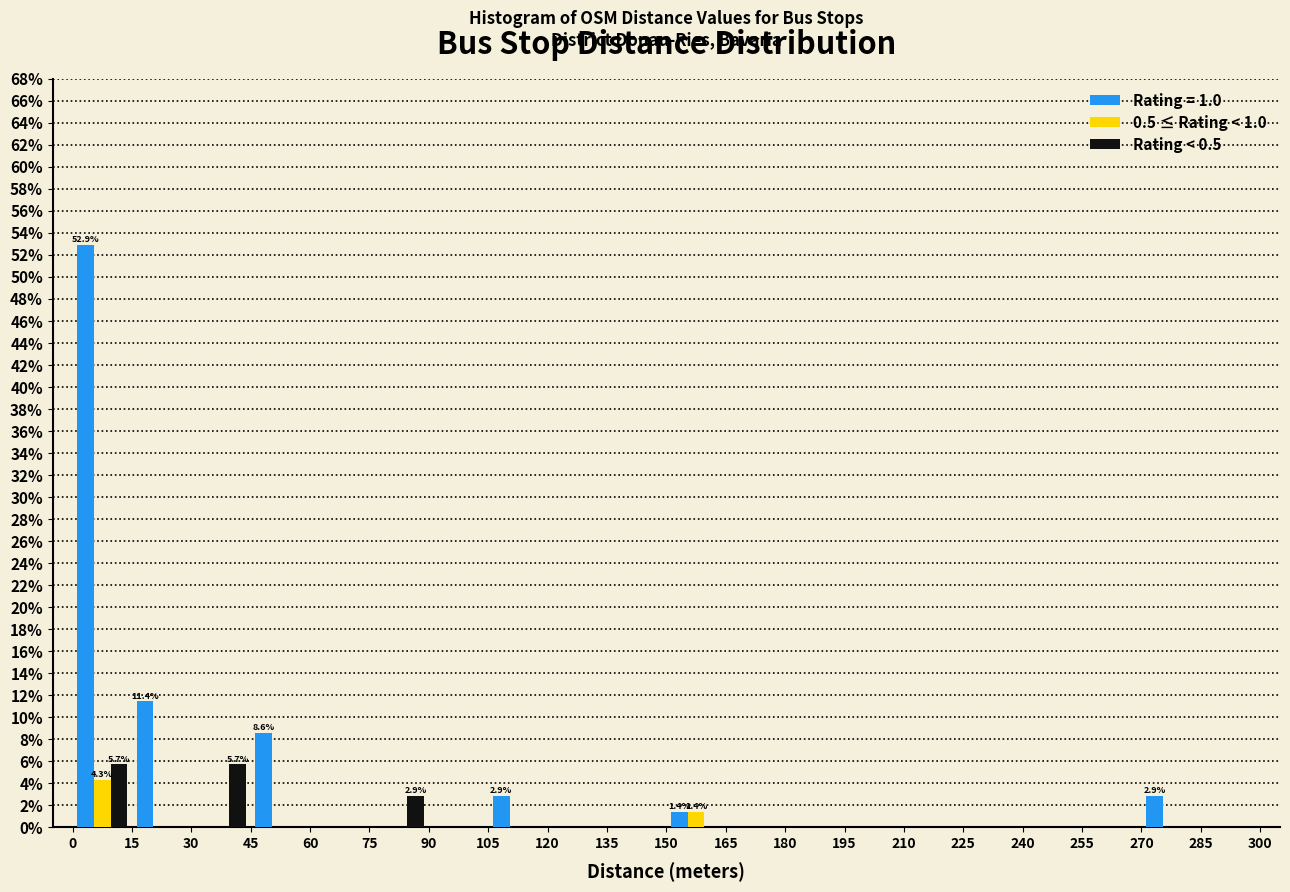

In the Rating = 1.0 series, which range on the x-axis has the tallest bar?

0 to 15